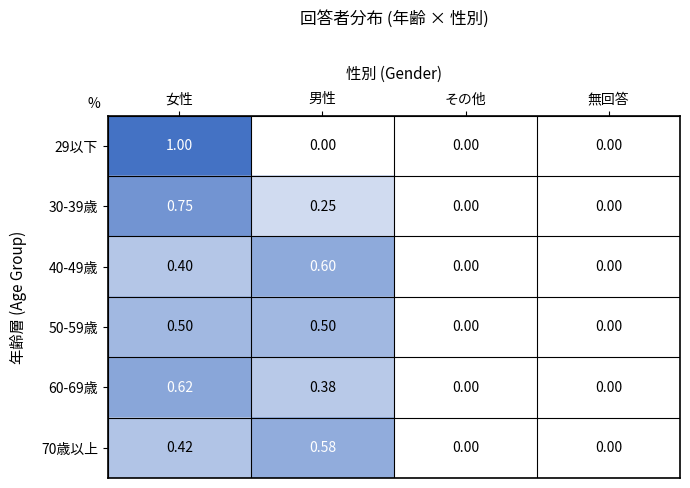

At which category is the sum across all series the highest?

女性